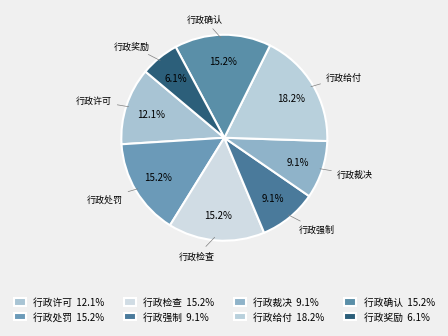

How many segments does this pie chart have?

8